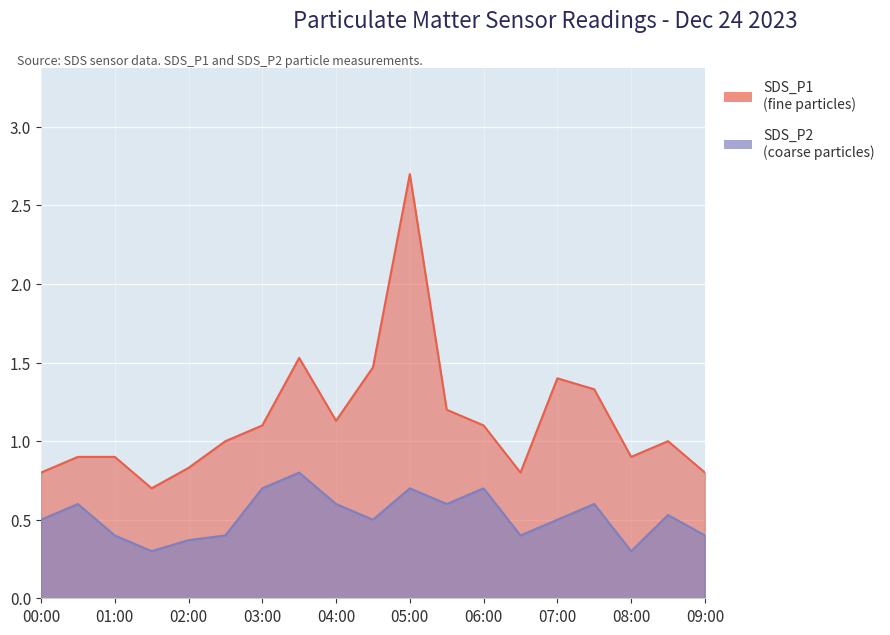

At which category is the sum across all series the highest?

05:00